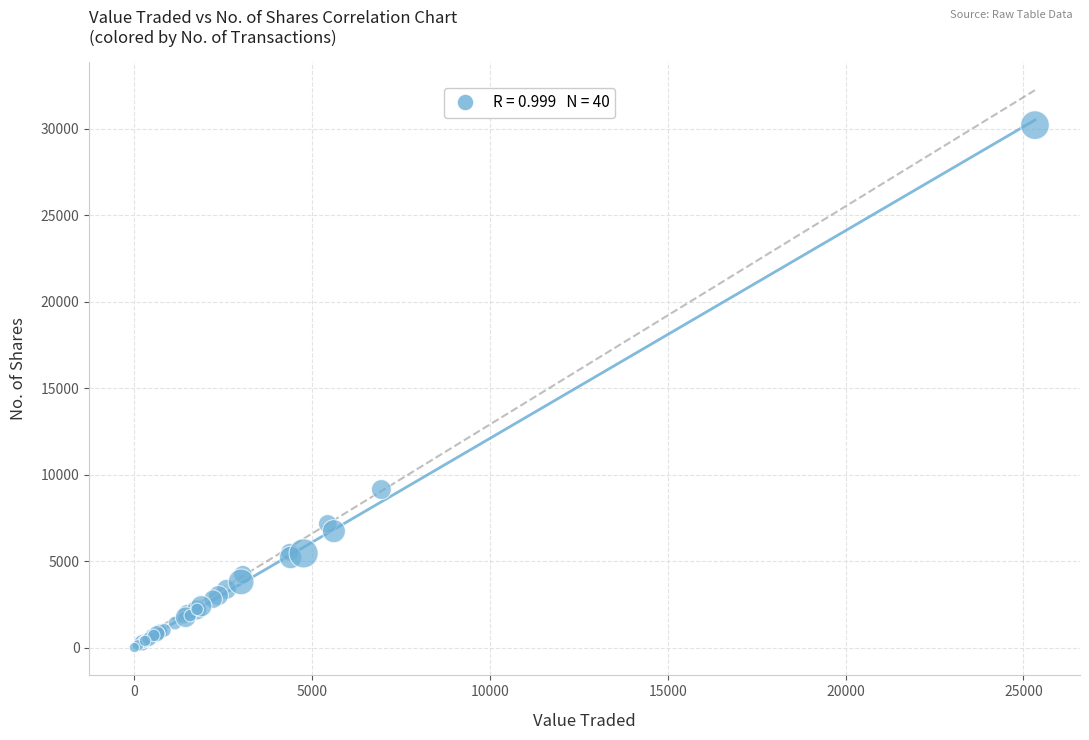

What Y value in the scatter plot is closest to 15107?

9140